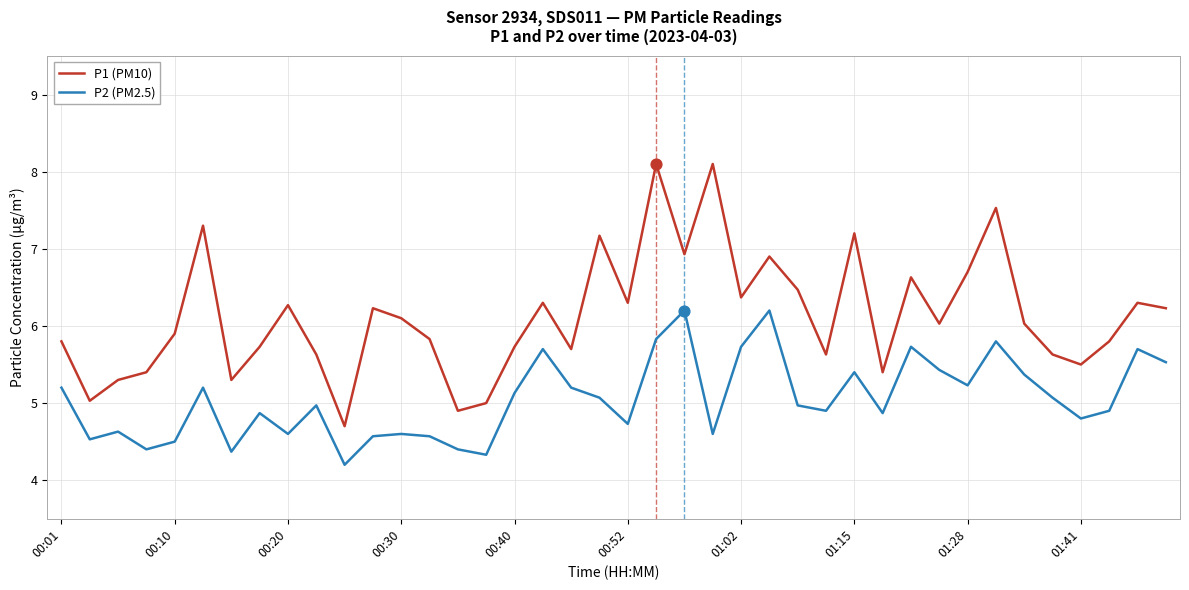

Which series has the largest total across all categories?

P1 (PM10)